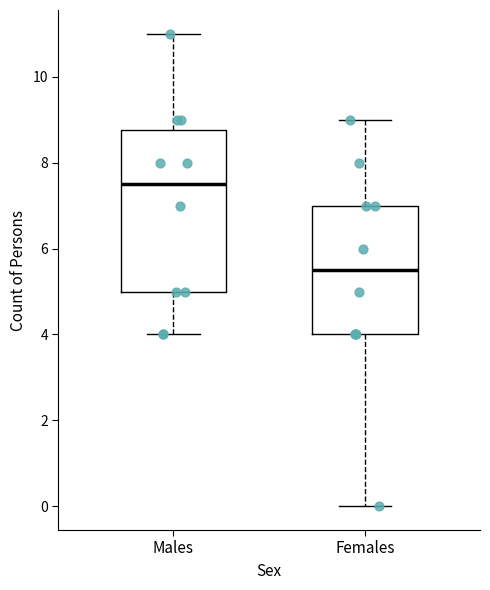

Where is the upper edge of the box for Males on the y-axis? The values are not printed on the chart, so give them approximately, as read against the axis.

8.8